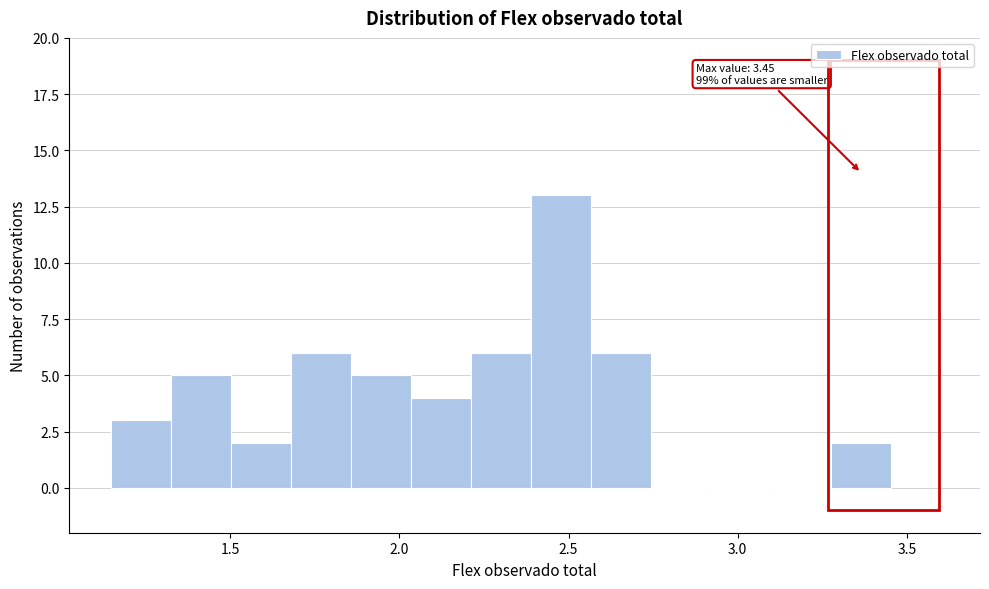

Read against the x-axis, roughly where is the centre of the tallest bar?

2.50